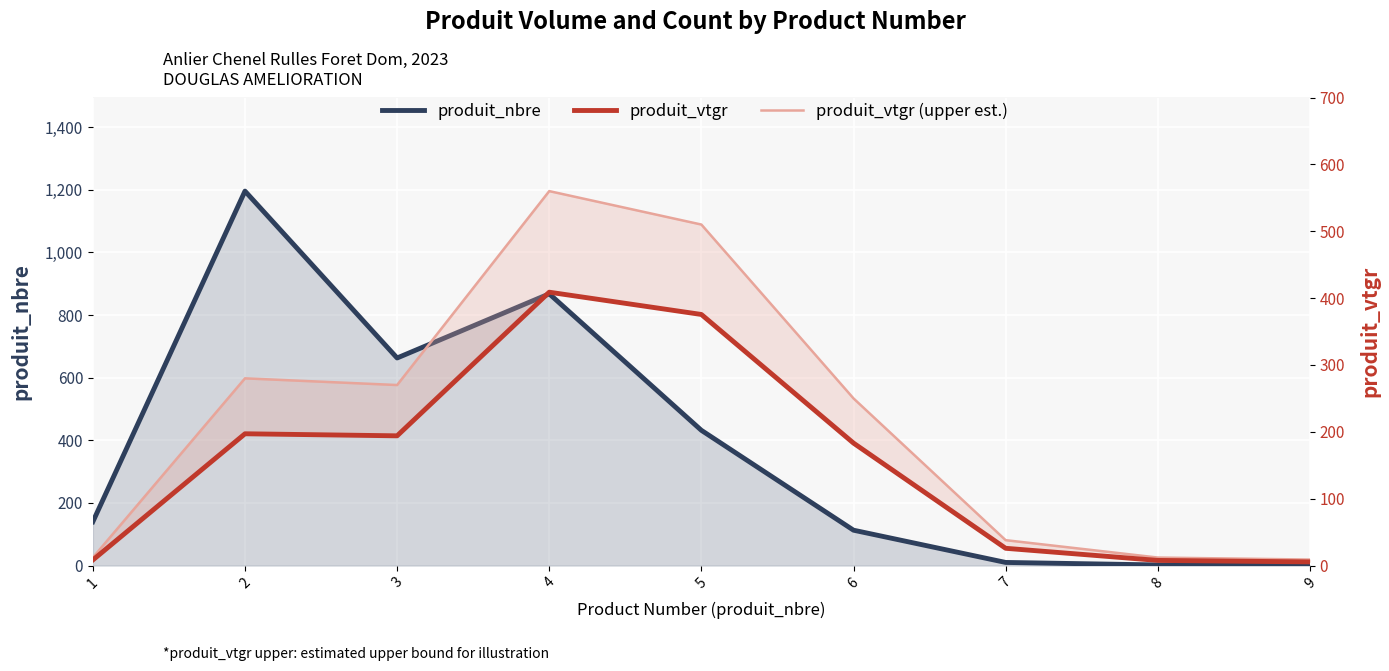

Where does the produit_vtgr series first go above 183?

2